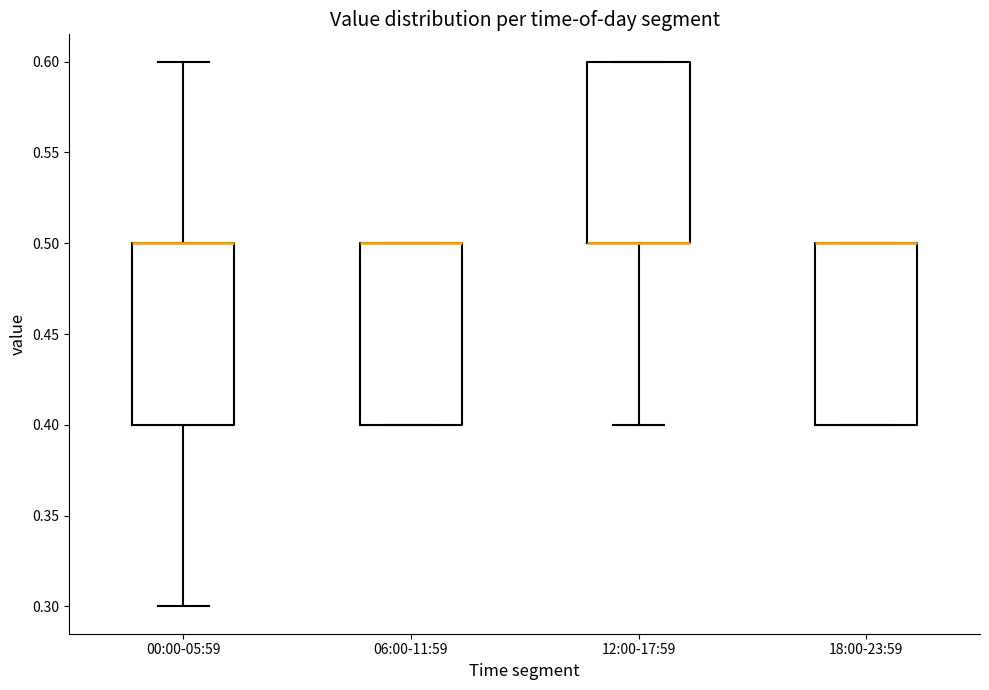

Reading left to right, read every box against the y-axis: the position of its median line, the range the box covers, and the ends of its whiskers. The values are not printed on the chart, so give them approximately, as read against the axis.

00:00-05:59: median 0.5 (drawn on the box's upper edge), box 0.4 to 0.5, whiskers 0.3 to 0.6
06:00-11:59: median 0.5 (drawn on the box's upper edge), box 0.4 to 0.5, whiskers 0.4 to 0.5
12:00-17:59: median 0.5 (drawn on the box's lower edge), box 0.5 to 0.6, whiskers 0.4 to 0.6
18:00-23:59: median 0.5 (drawn on the box's upper edge), box 0.4 to 0.5, whiskers 0.4 to 0.5